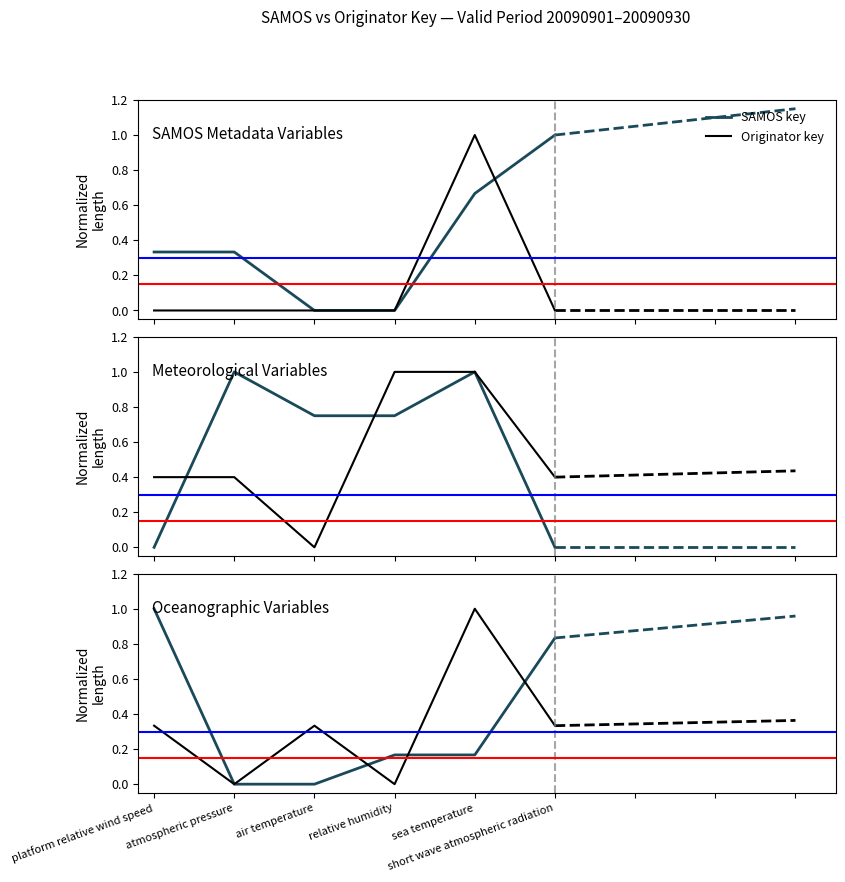

How many intersections are there between Originator key and SAMOS key?

3